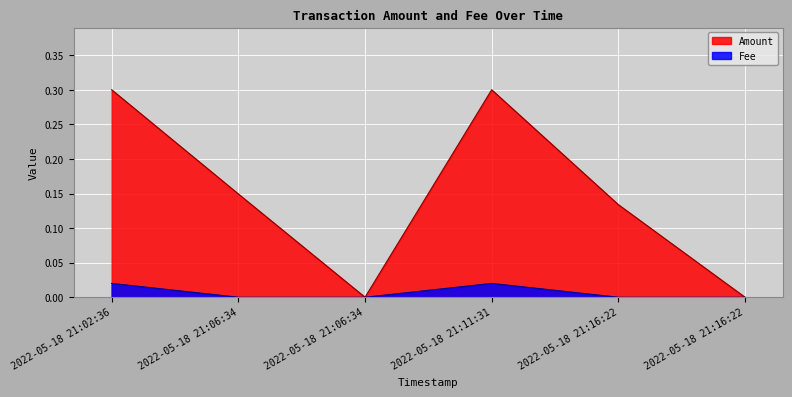

How many lines are shown in the chart?

2